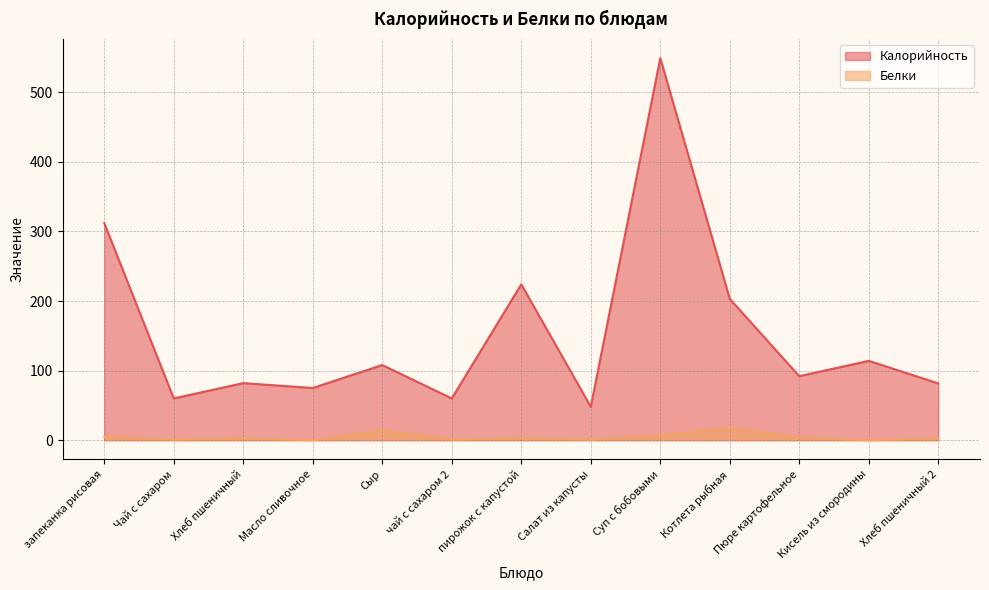

The Белки series shows 1.4 at чай с сахаром 2. True or false?

False